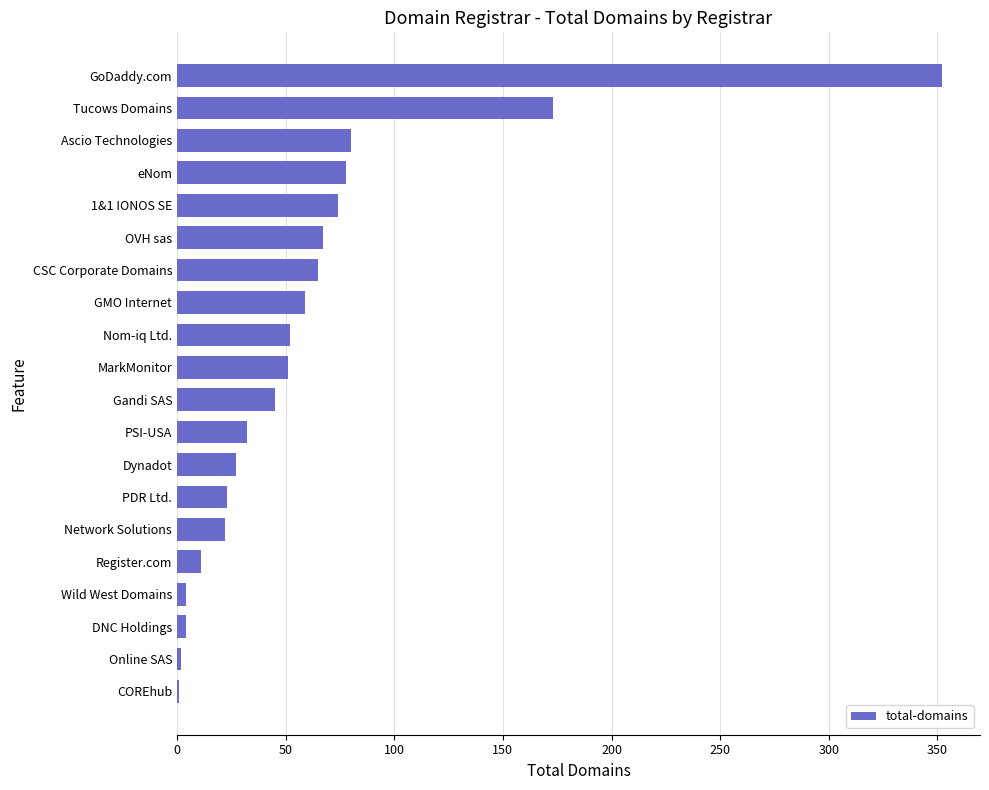

What is the maximum value shown in the chart?

352